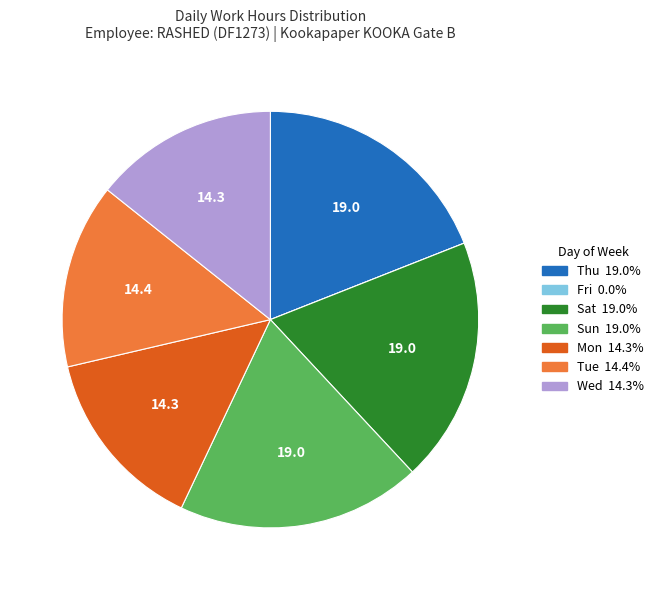

Is there any slice that represents more than half of the pie?

No